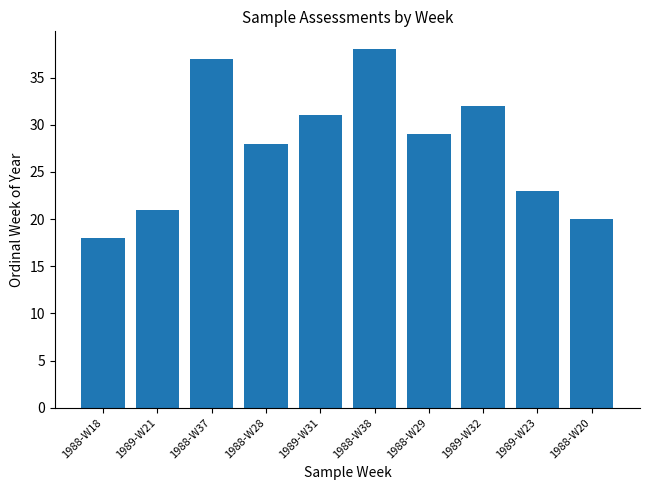

What is the label of the 2nd bar from the left?

1989-W21